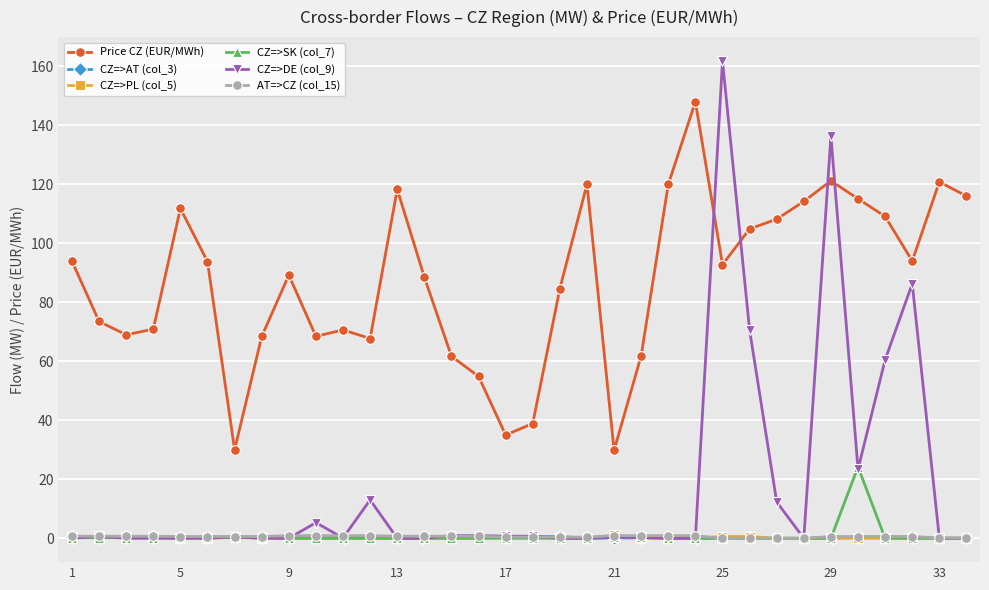

How many categories are shown in the chart?

34